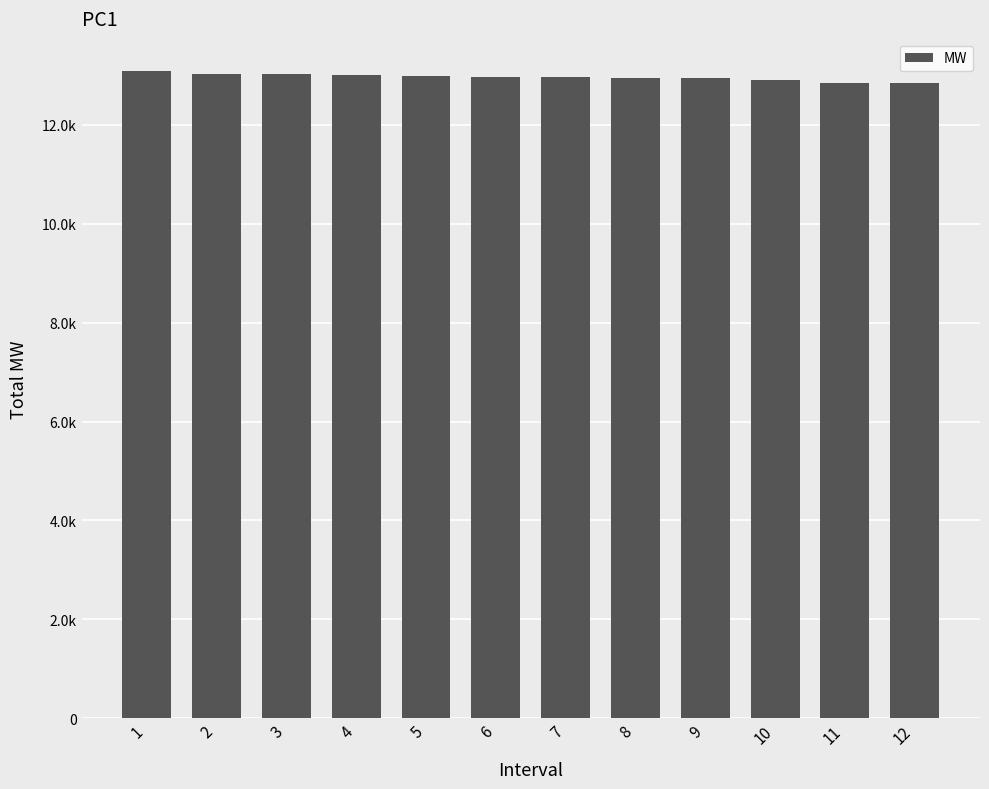

Are the bars horizontal?

No